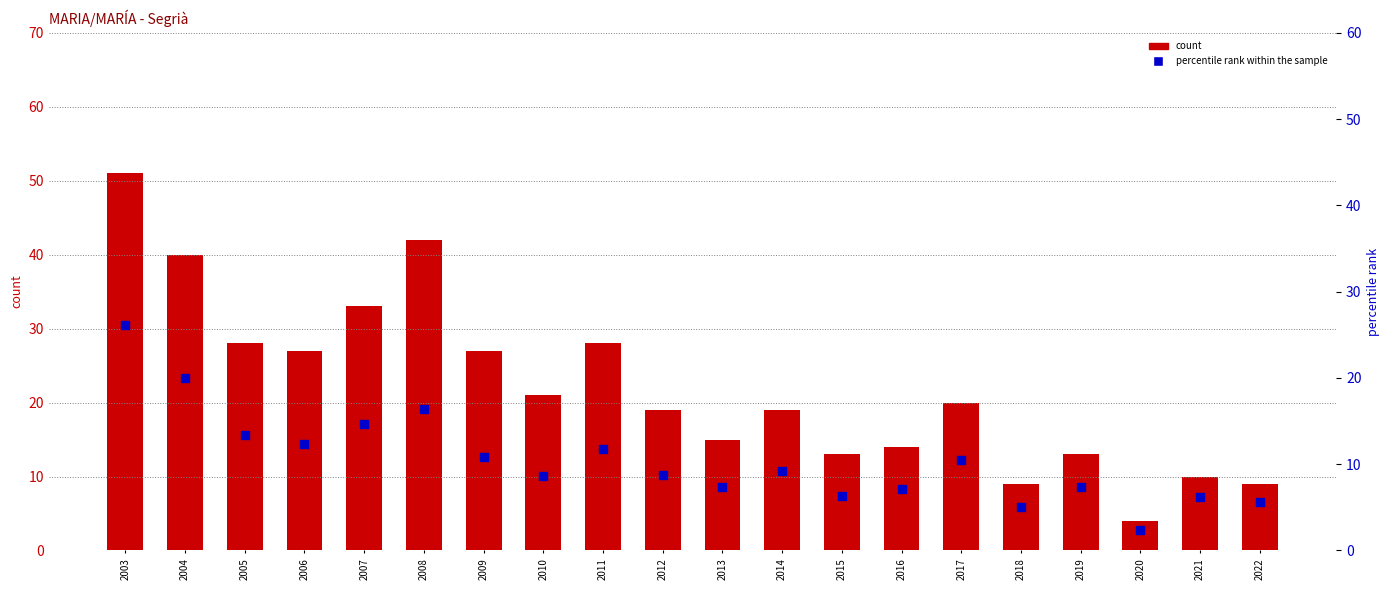

Is the value of count at 2008 greater than the value of percentile rank within the sample at 2008?

Yes